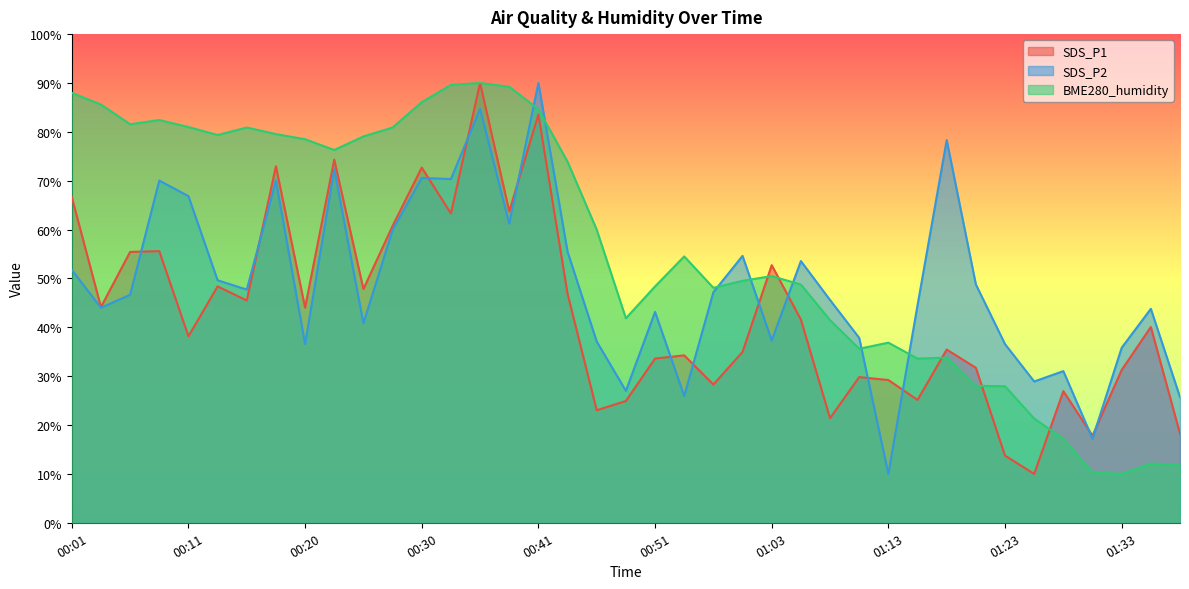

Reading left to right, what are all the values shown in this chart?

SDS_P1: 66.7	44.1	55.4	55.6	38.2	48.4	45.5	73.0	44.0	74.3	47.8	60.7	72.7	63.3	90.0	63.7	83.5	46.9	23.0	24.9	33.6	34.3	28.3	35.0	52.7	41.6	21.4	29.8	29.2	25.1	35.5	31.7	13.7	10.0	26.9	17.8	31.3	40.1	18.2
SDS_P2: 51.8	44.0	46.7	70.0	66.8	49.6	47.7	70.0	36.6	72.4	40.8	59.9	70.6	70.3	84.7	61.2	90.0	55.5	37.1	27.0	43.1	25.9	47.2	54.6	37.3	53.6	45.6	37.8	10.0	44.5	78.3	48.8	36.6	28.9	31.0	17.2	35.8	43.8	25.7
BME280_humidity: 88.0	85.6	81.6	82.4	81.0	79.4	80.9	79.5	78.5	76.3	79.1	80.9	86.1	89.6	90.0	89.2	84.6	73.9	60.0	41.8	48.4	54.5	48.1	49.5	50.5	48.8	41.5	35.6	36.9	33.6	33.8	28.0	27.9	21.3	17.2	10.3	10.0	12.1	11.9